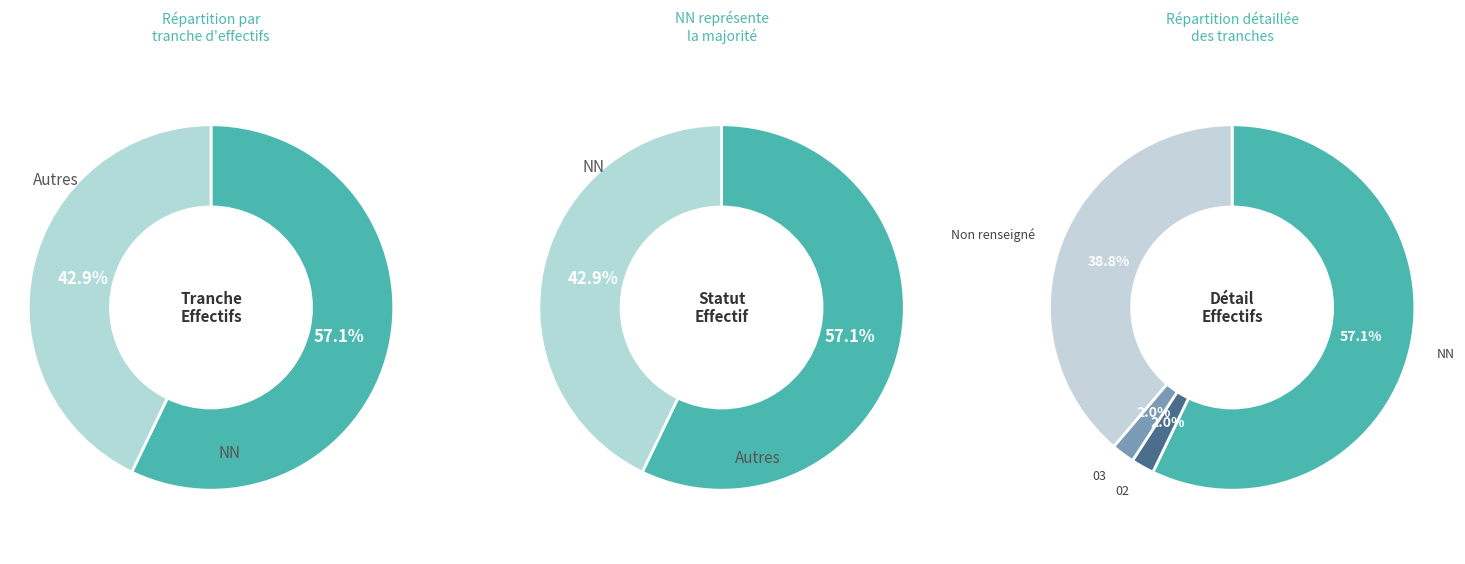

What percentage is the NN slice, to the nearest percent?

57%